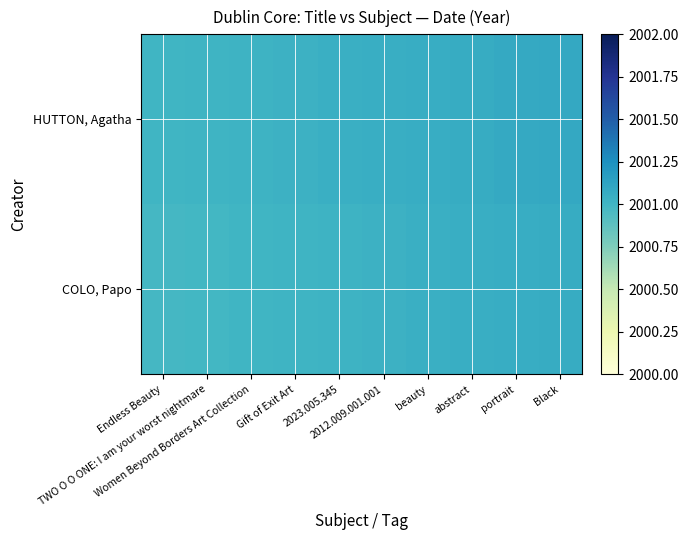

Reading right to left, transcribe all the data shown in this chart.

HUTTON, Agatha: Black=2001.1	portrait=2001.1	abstract=2001.1	beauty=2001.1	2012.009.001.001=2001.0	2023.005.345=2001.0	Gift of Exit Art=2001.0	Women Beyond Borders Art Collection=2001.0	TWO O O ONE: I am your worst nightmare=2001.0	Endless Beauty=2001.0
COLO, Papo: Black=2001.1	portrait=2001.1	abstract=2001.0	beauty=2001.0	2012.009.001.001=2001.0	2023.005.345=2001.0	Gift of Exit Art=2001.0	Women Beyond Borders Art Collection=2001.0	TWO O O ONE: I am your worst nightmare=2001.0	Endless Beauty=2001.0